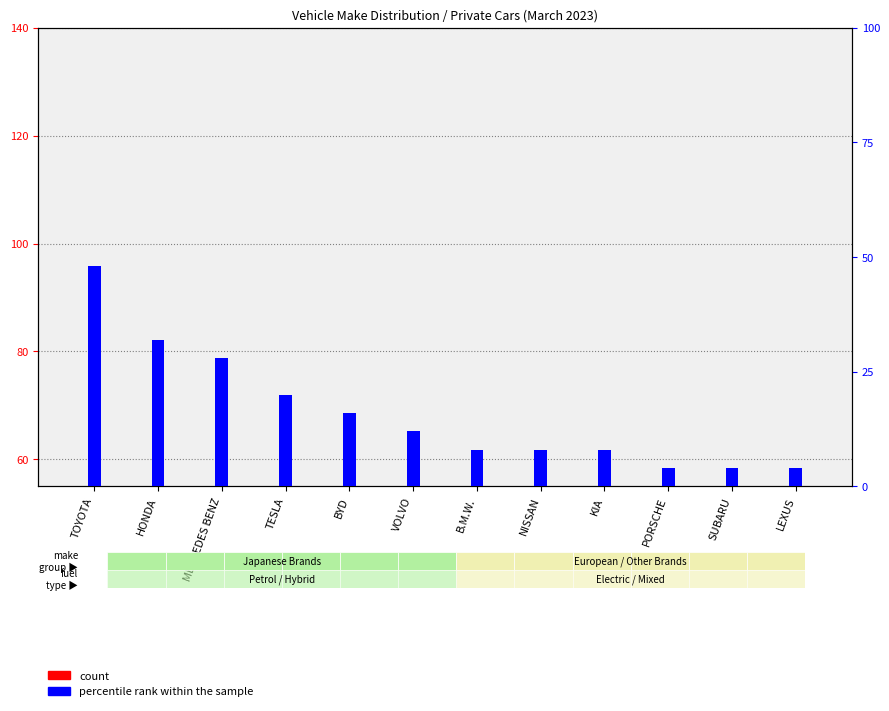

List the labels in order of count value, smallest first.

PORSCHE, SUBARU, LEXUS, B.M.W., NISSAN, KIA, VOLVO, BYD, TESLA, MERCEDES BENZ, HONDA, TOYOTA